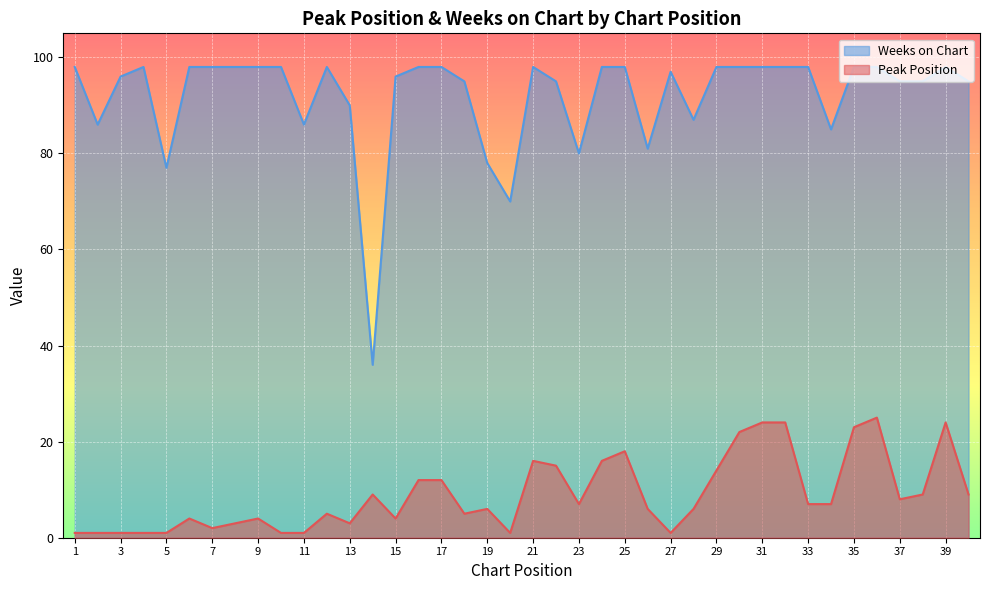

What are all the series names shown in the legend?

Weeks on Chart, Peak Position